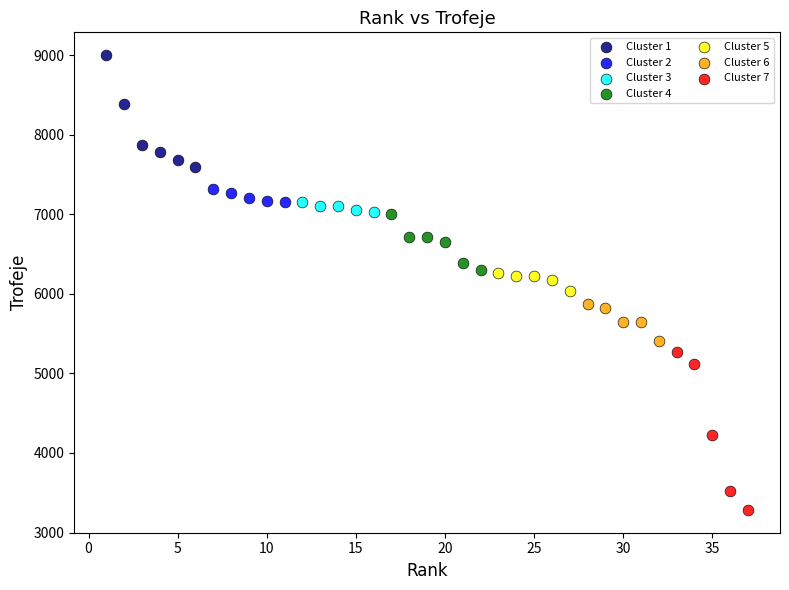

Which series reaches the maximum Y coordinate?

Cluster 1